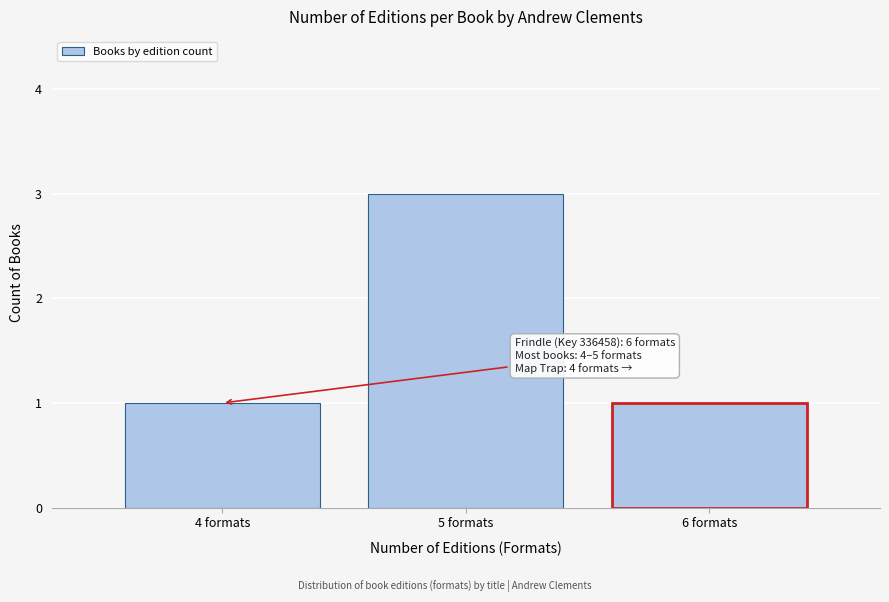

Reading left to right, extract all data points from this chart.

1	3	1